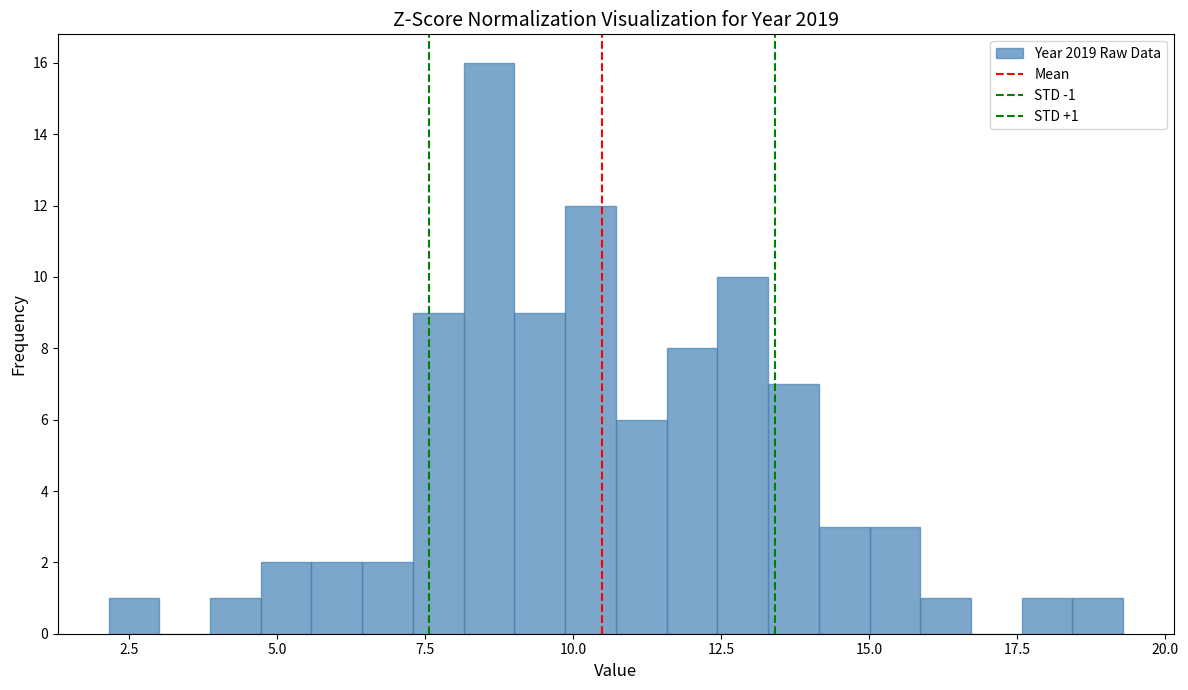

Read against the x-axis, roughly where is the centre of the tallest bar?

8.5